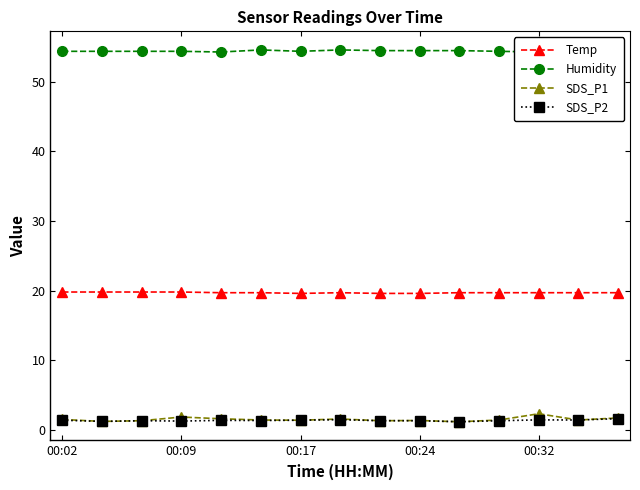

True or false: Temp and SDS_P1 intersect in this chart.

False